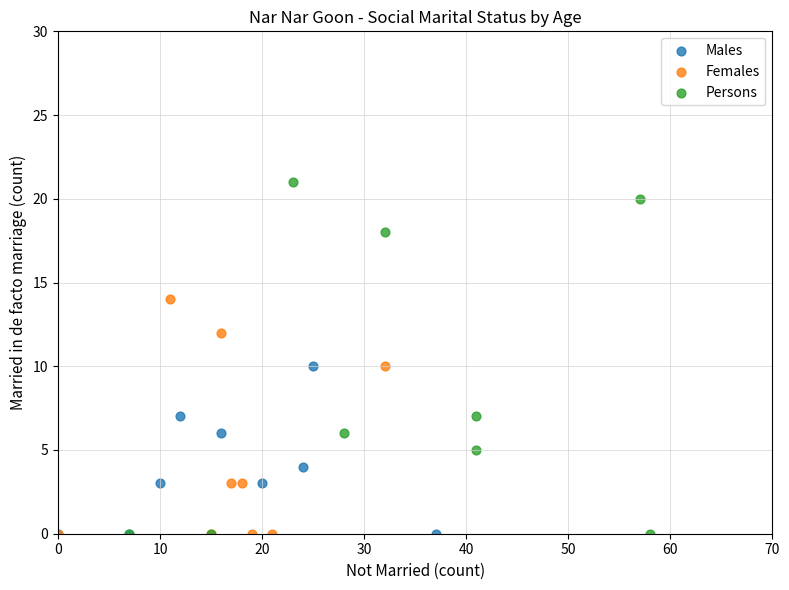

Which series has the largest Y range (max minus min)?

Persons